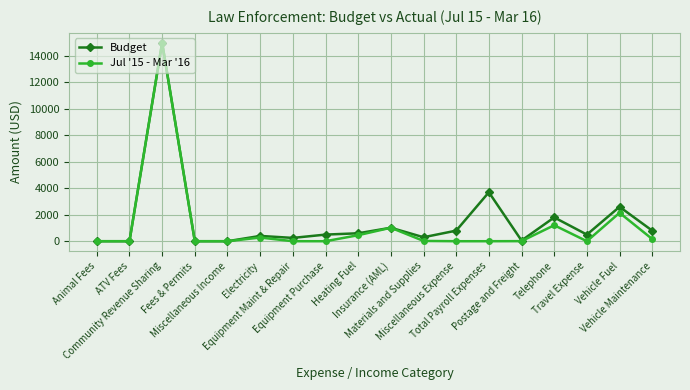

Which label corresponds to the largest value in the chart?

Community Revenue Sharing